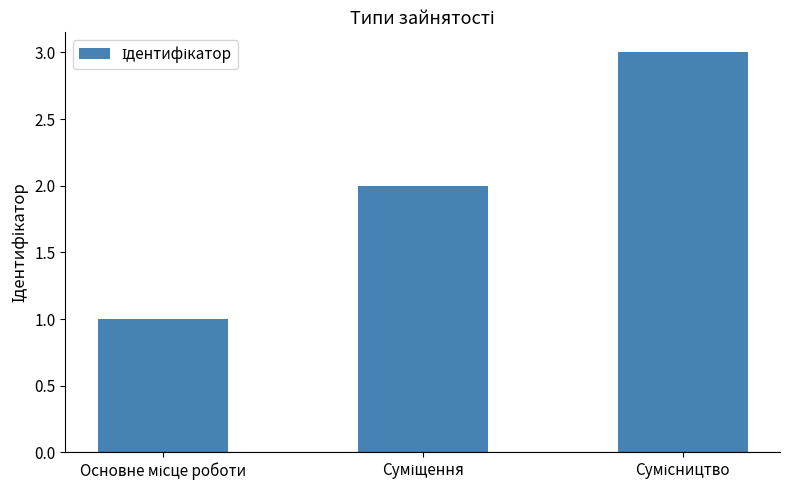

What is the sum of all values?

6